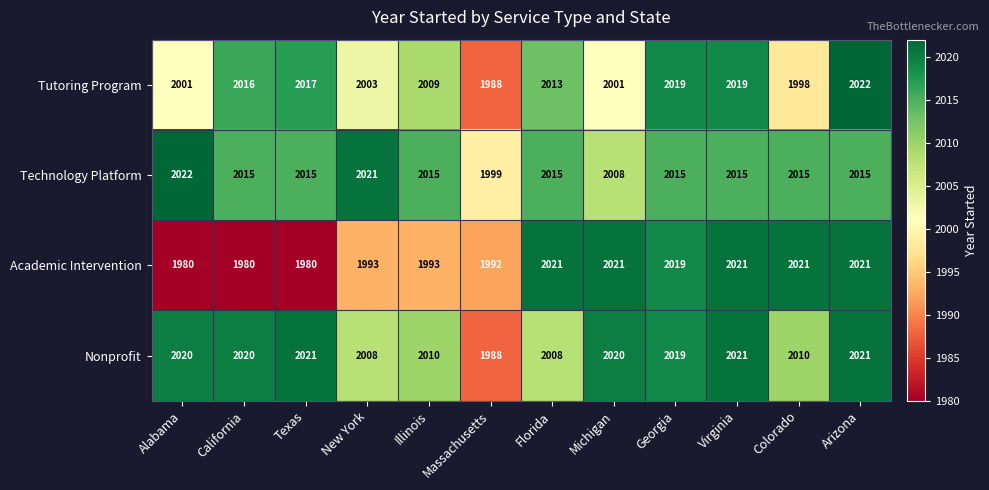

Read the Nonprofit value at Texas, to the nearest 5.

2020